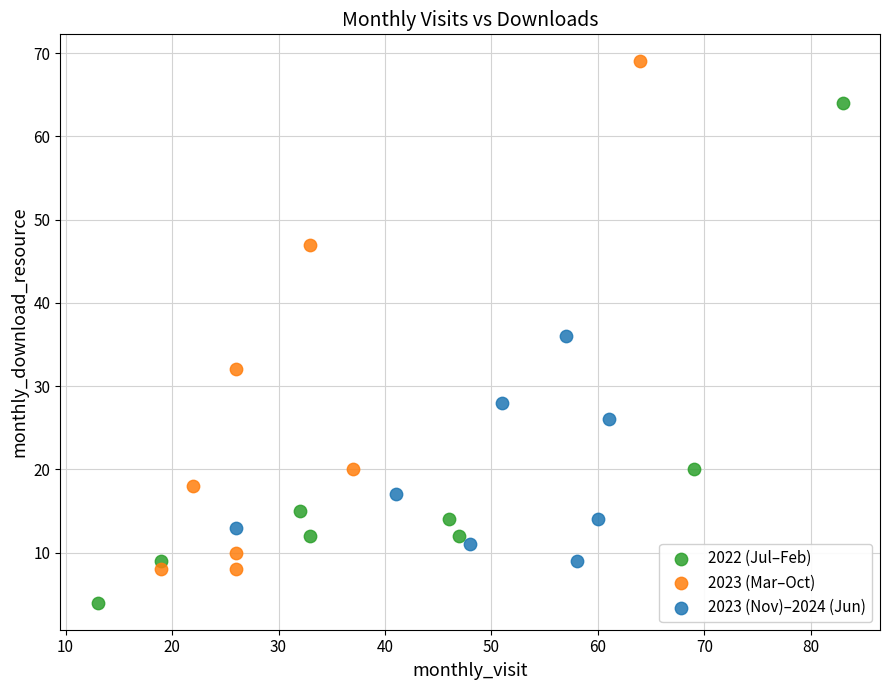

Which series reaches the minimum Y coordinate?

2022 (Jul–Feb)